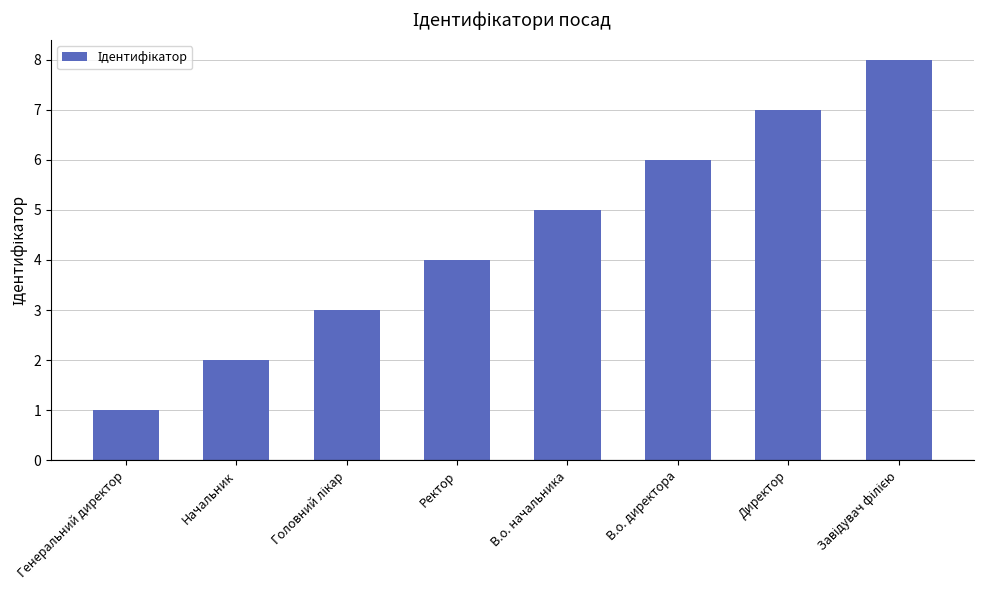

What is the maximum value shown in the chart?

8